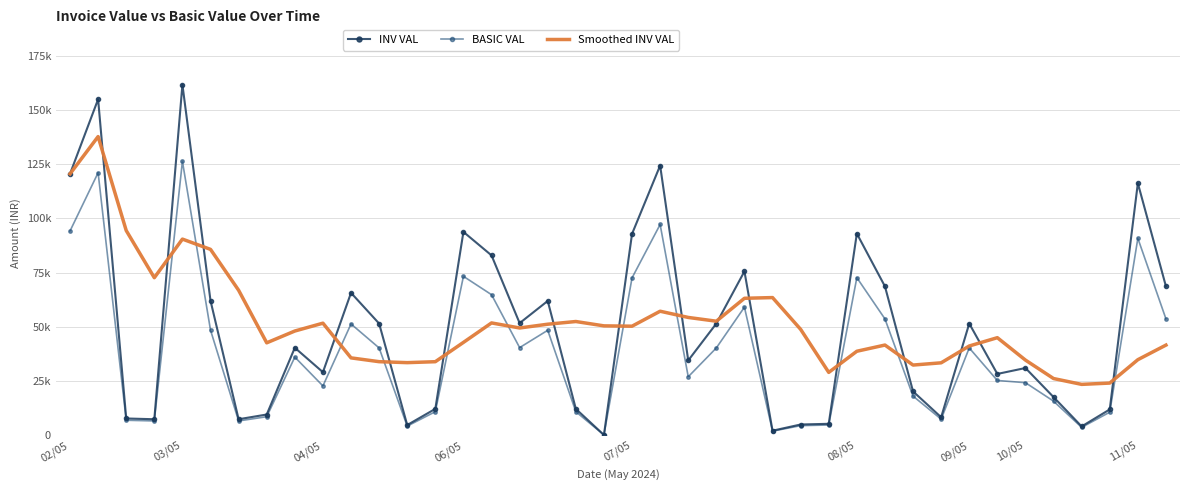

What is the value of the BASIC VAL point at the 37th from the left?

3559.5